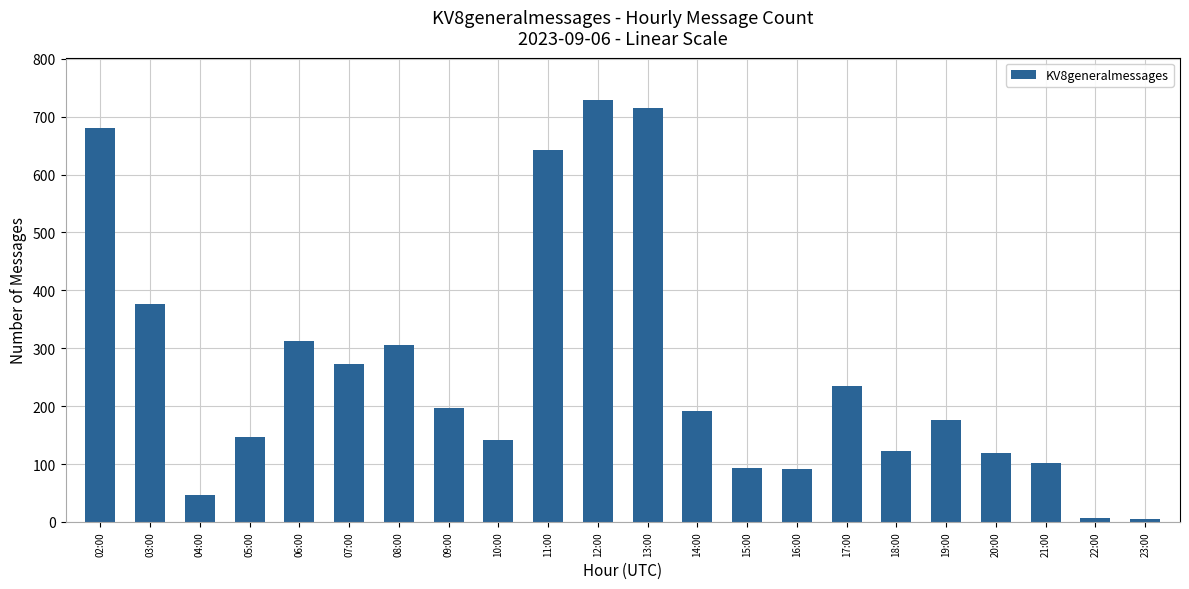

What is the sum of all values?

5704